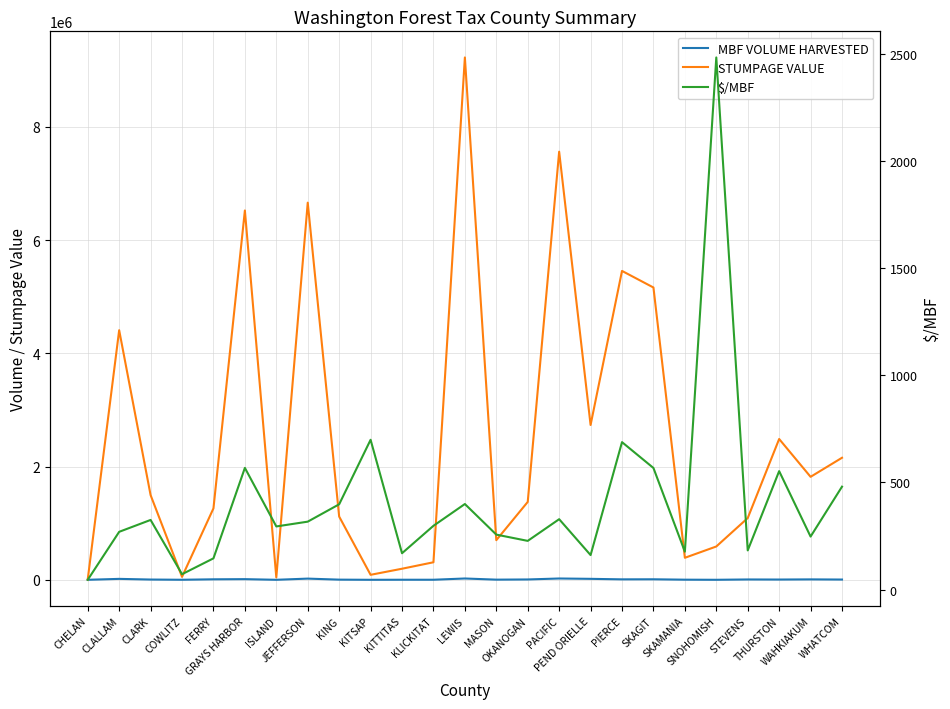

List the series in order of their peak value, highest first.

STUMPAGE VALUE, MBF VOLUME HARVESTED, $/MBF